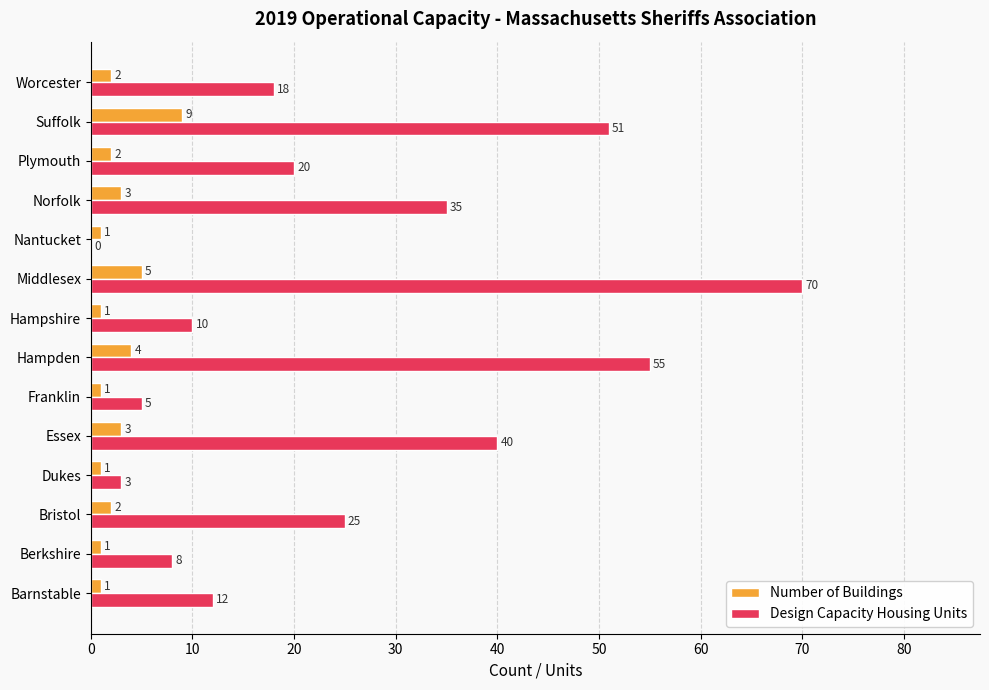

What is the sum of all Number of Buildings values?

36